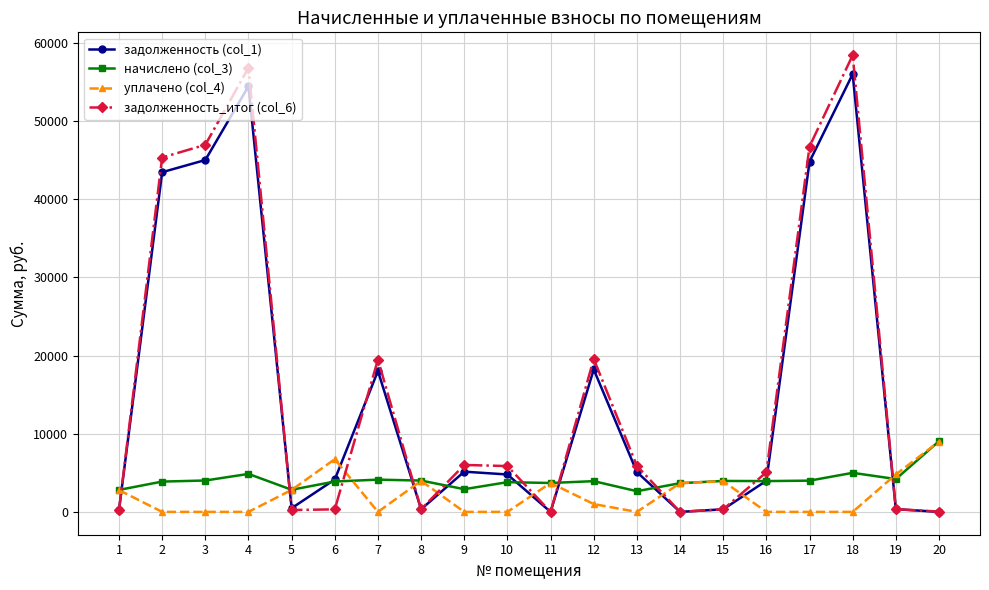

True or false: задолженность_итог (col_6) has more than 2 interior local peaks.

True